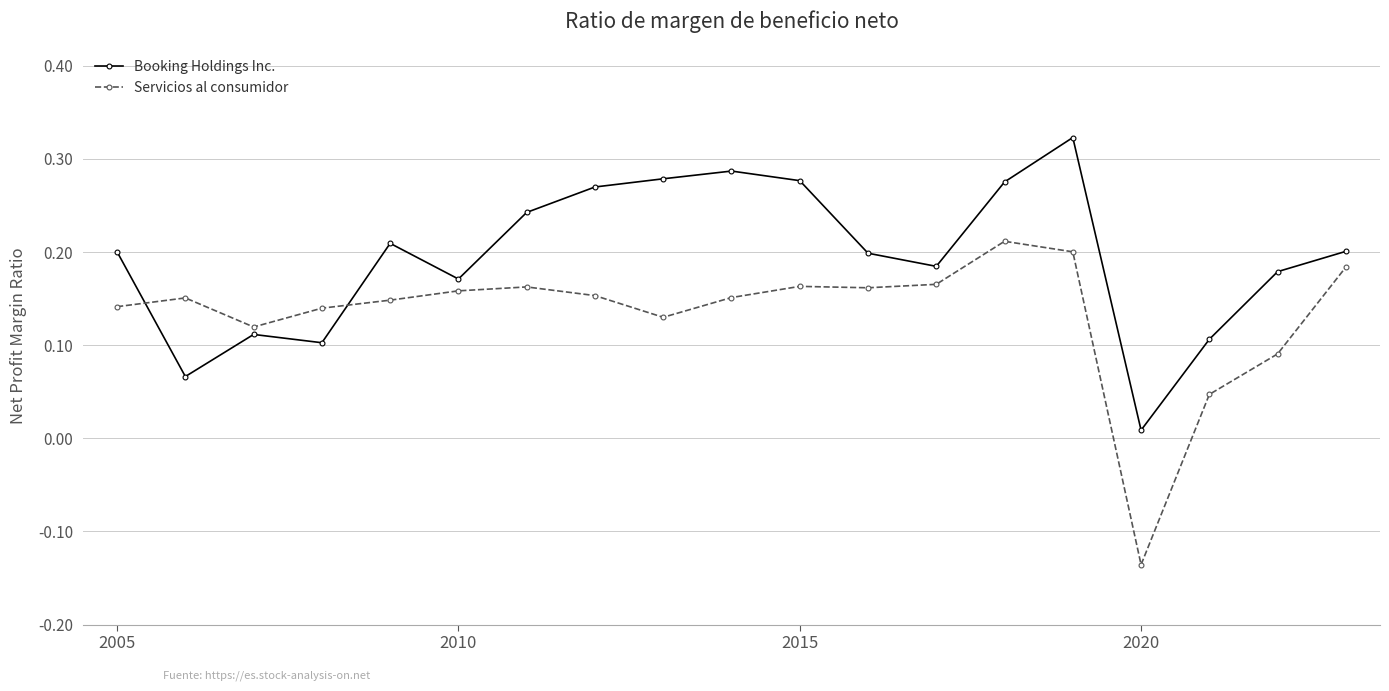

At how many categories does at least one series exceed 0?

19